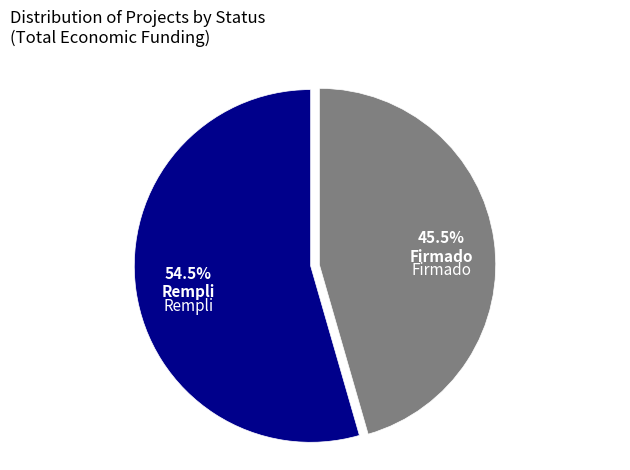

Is there a majority slice in this chart?

Yes